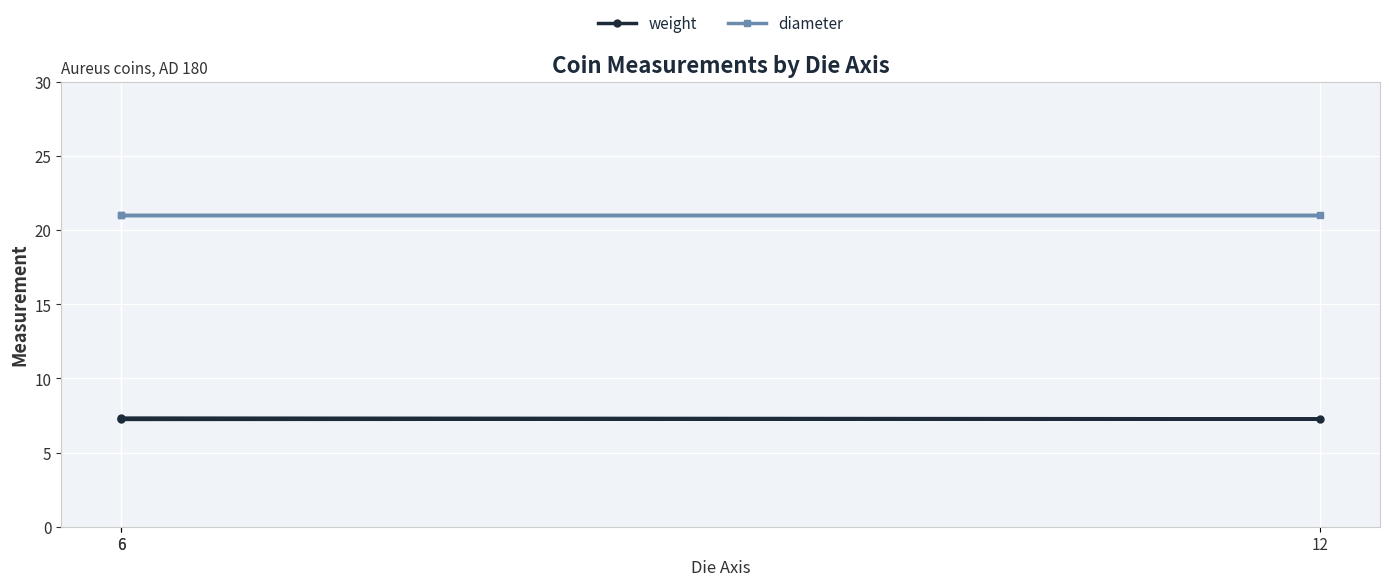

Rank the categories by diameter value from highest to lowest.

6, 12, 6